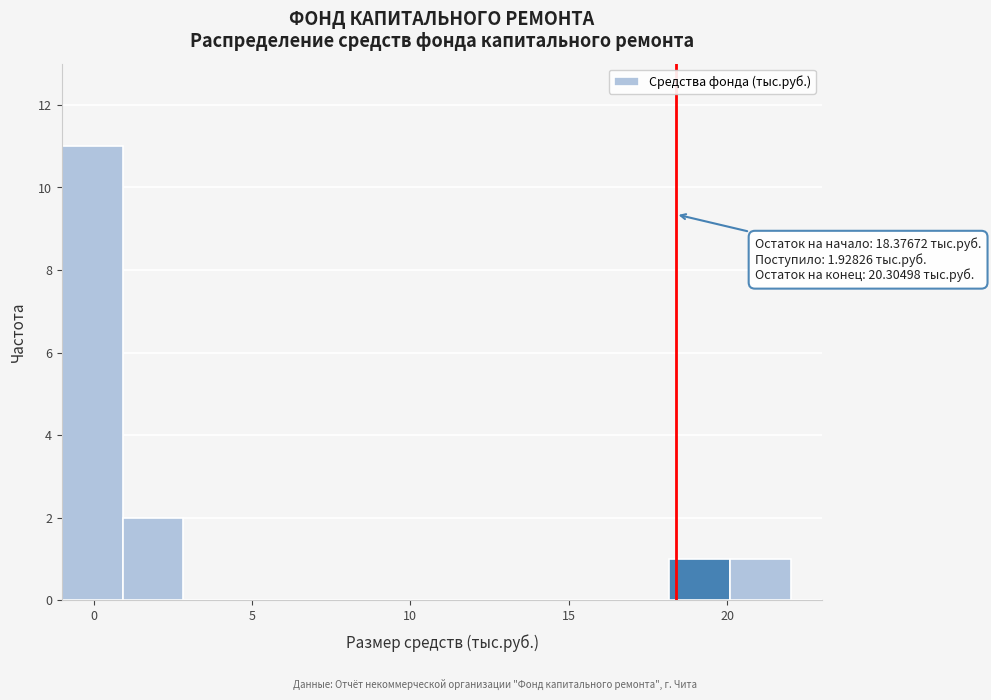

Around what value on the x-axis is the tallest bar? Give the approximate position of its centre, as read against the axis.

0.0